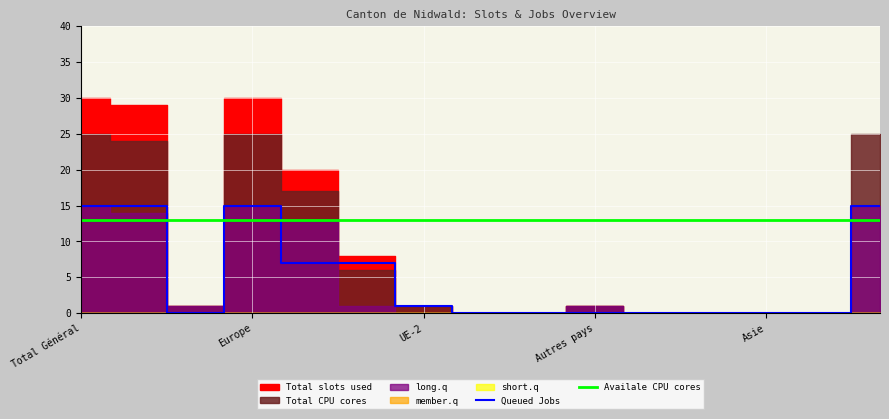

How many times do Queued Jobs and Availale CPU cores cross each other?

4